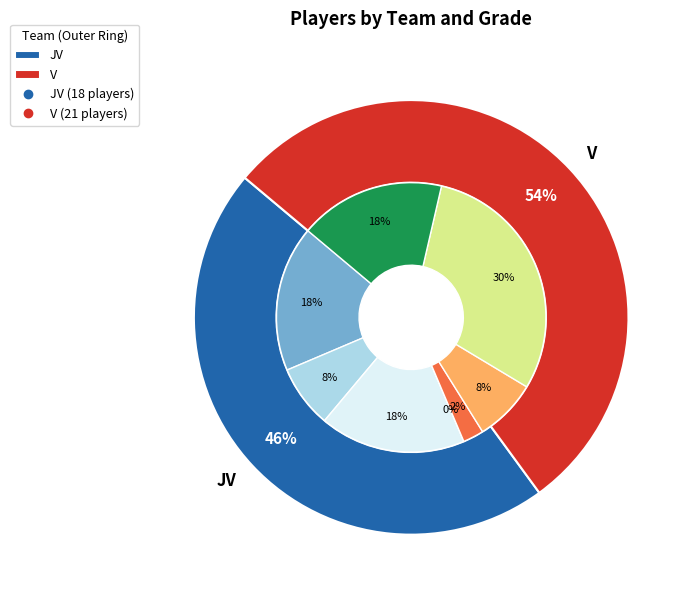

Count the number of slices in the pie.

2